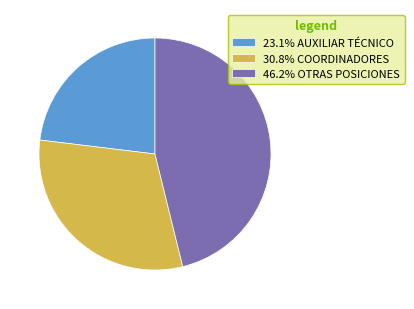

How many slices are in this pie chart?

3